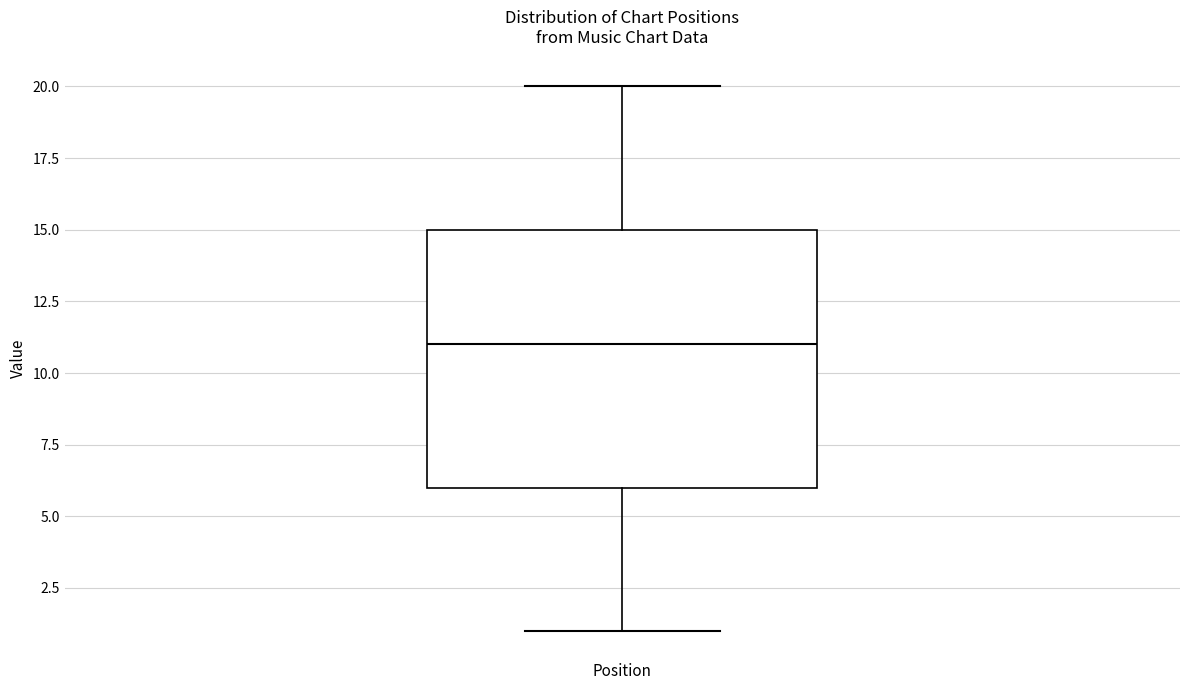

Read this box plot against the y-axis: the position of the median line, the range covered by the box, and the ends of both whiskers. The values are not printed on the chart, so give them approximately, as read against the axis.

median 11, box 6 to 15, whiskers 1 to 20